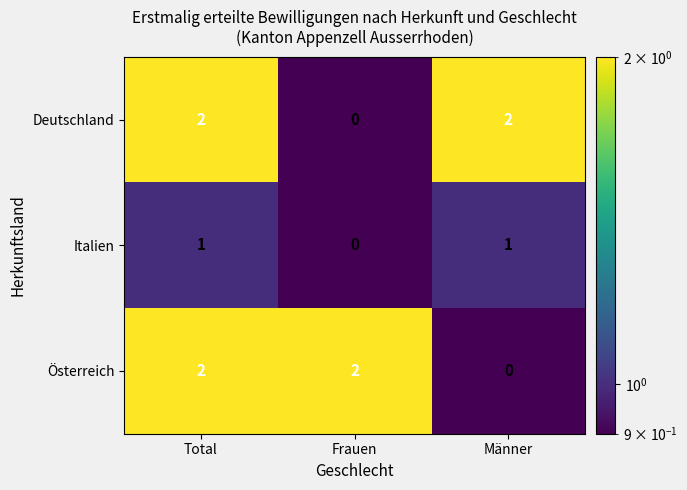

Reading right to left, what are all the values shown in this chart?

Deutschland: 2	0	2
Italien: 1	0	1
Österreich: 0	2	2